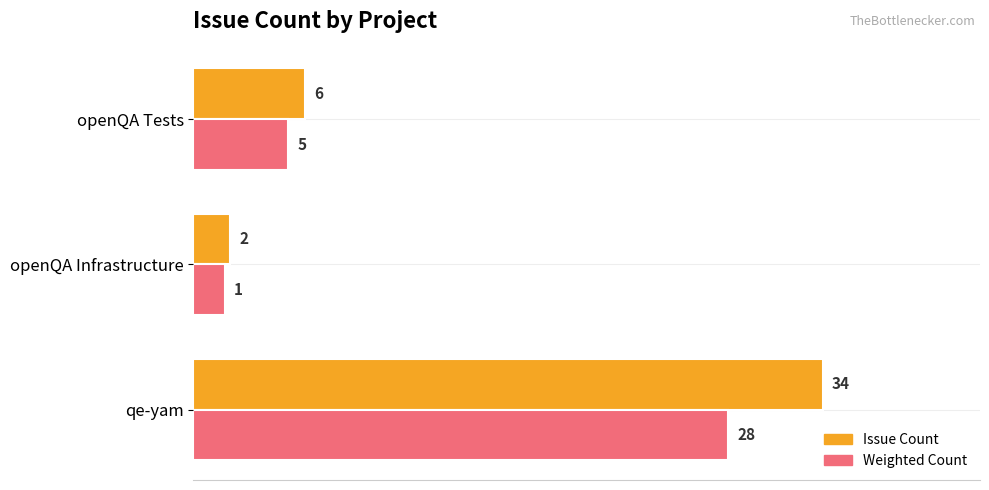

What is the sum of the Issue Count values at qe-yam and openQA Infrastructure?

36.0